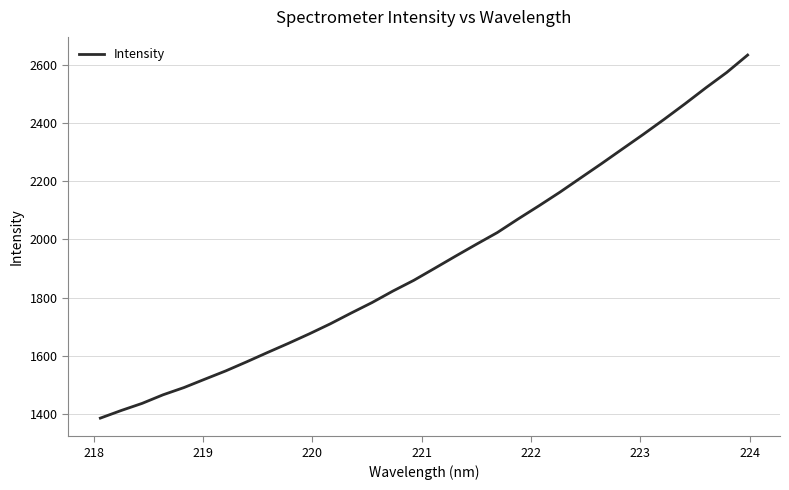

What is the smallest value displayed?

1386.0